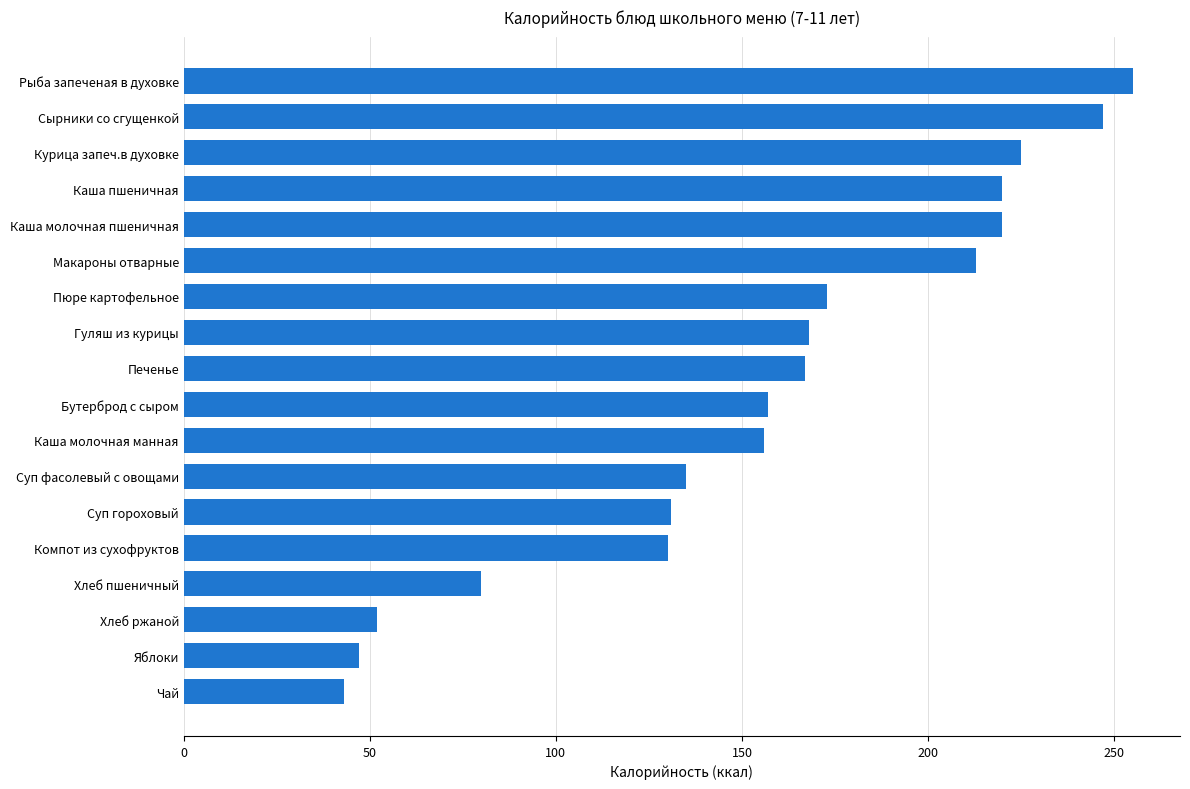

What position from the bottom is Каша молочная пшеничная?

14